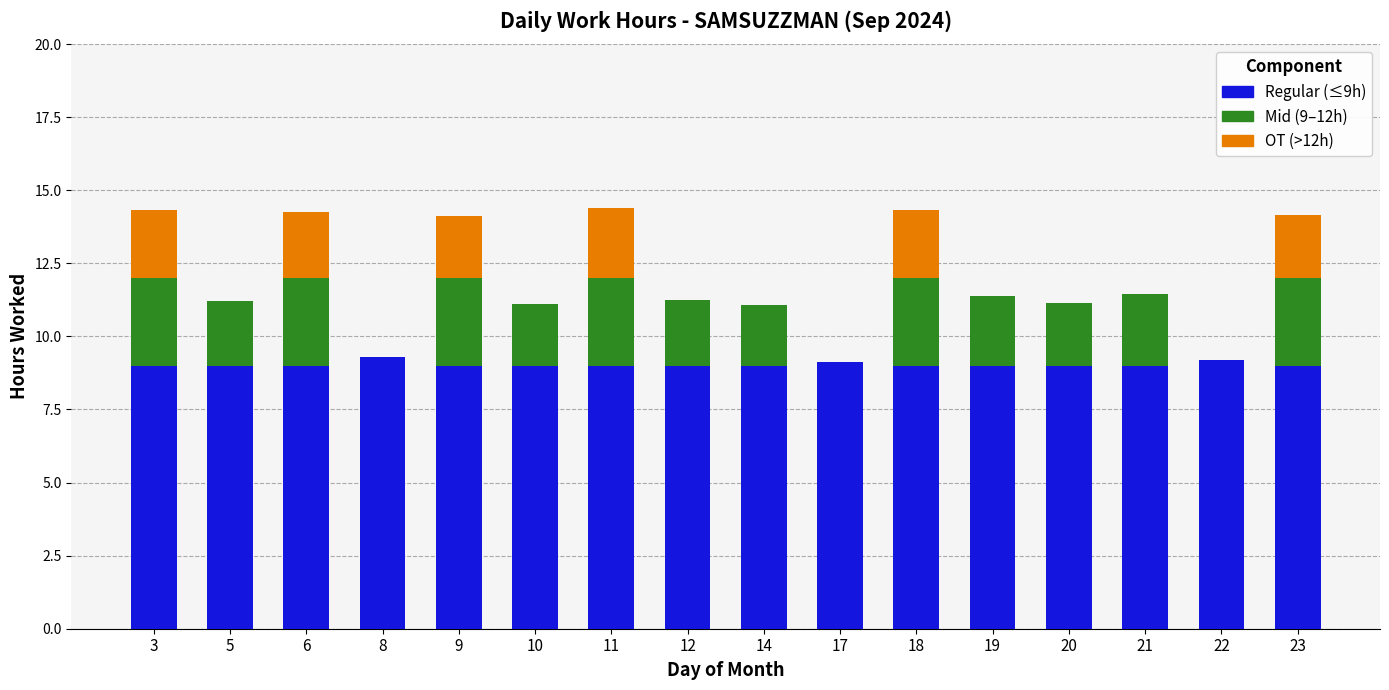

Does the chart contain stacked bars?

Yes